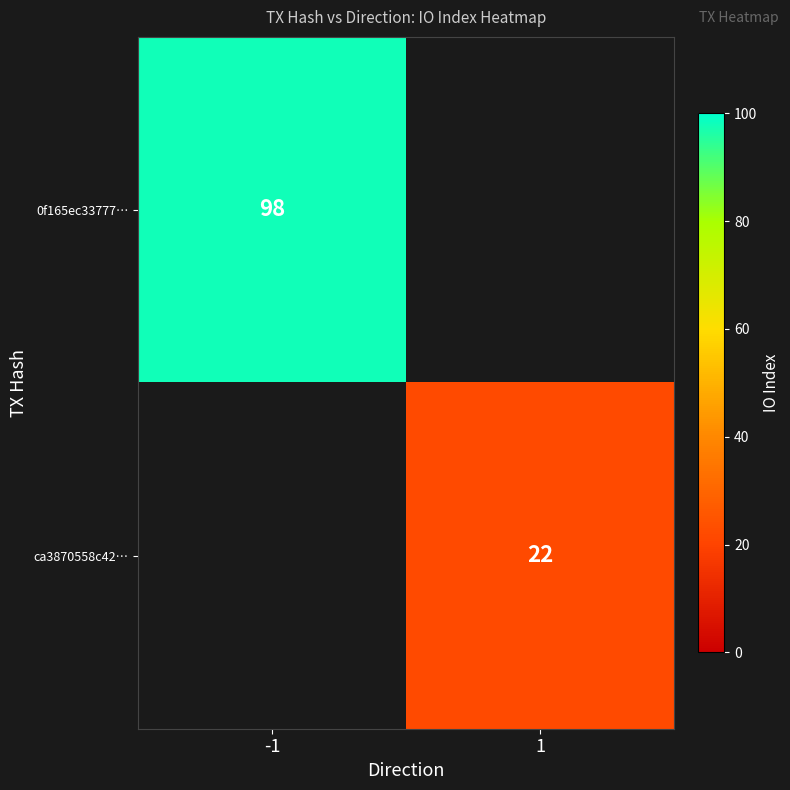

The value of ca3870558c42… at 1 is 36. True or false?

False